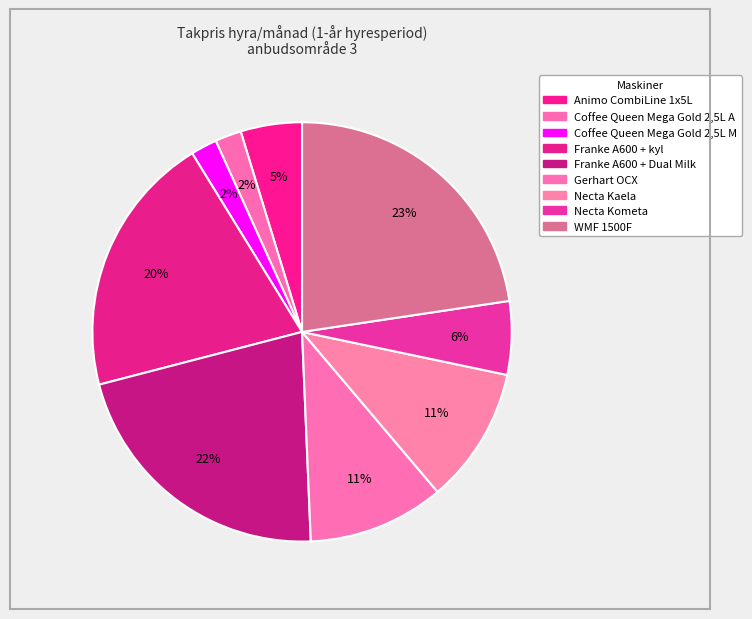

Count the number of slices in the pie.

9